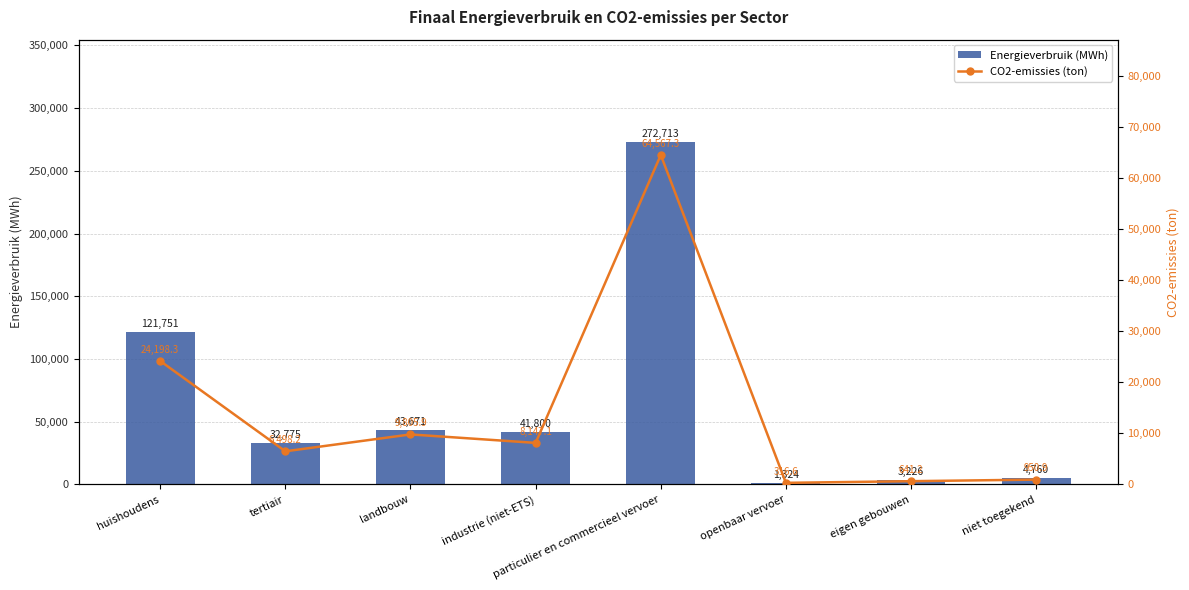

Is it true that Energieverbruik (MWh) equals 4760.0 at niet toegekend?

True